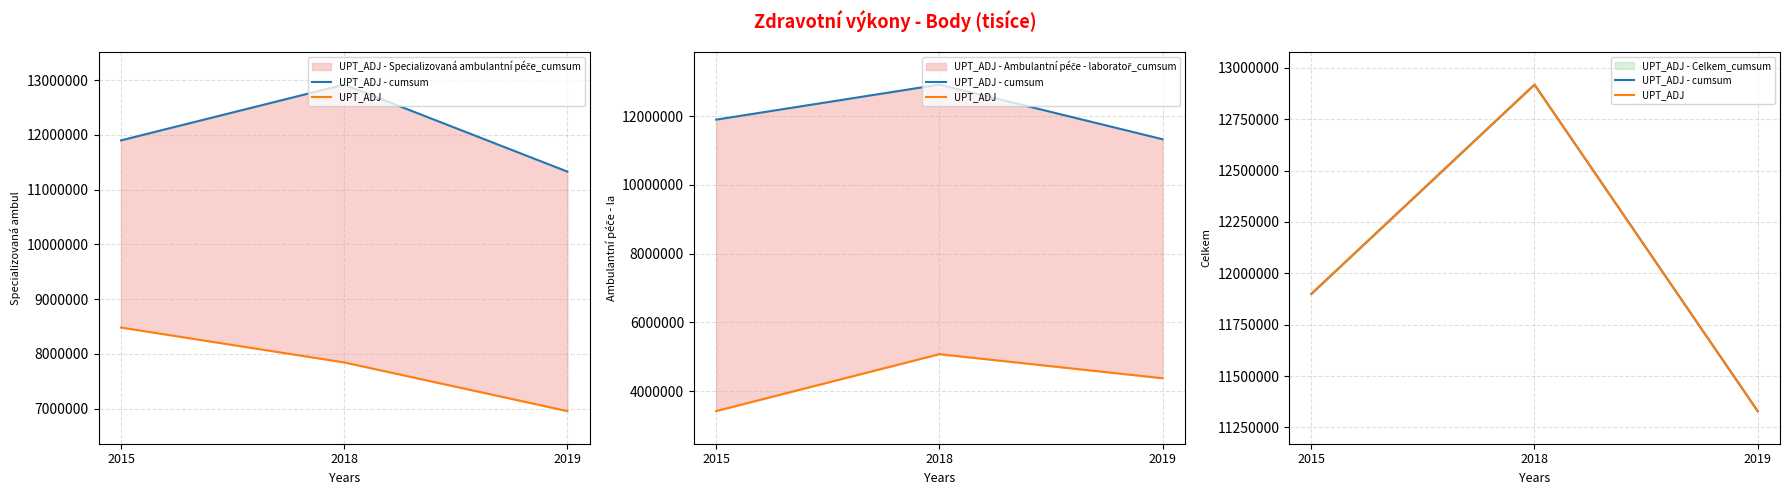

At which category does the chart reach its peak across all series?

2018